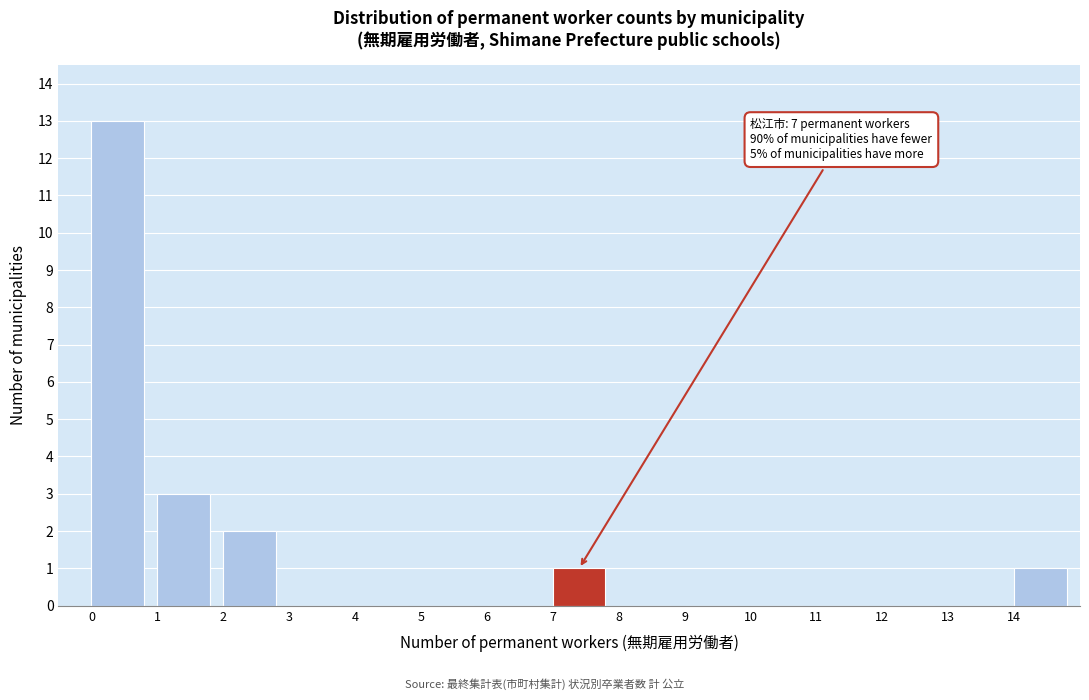

Which range on the x-axis has the tallest bar?

0 to 1